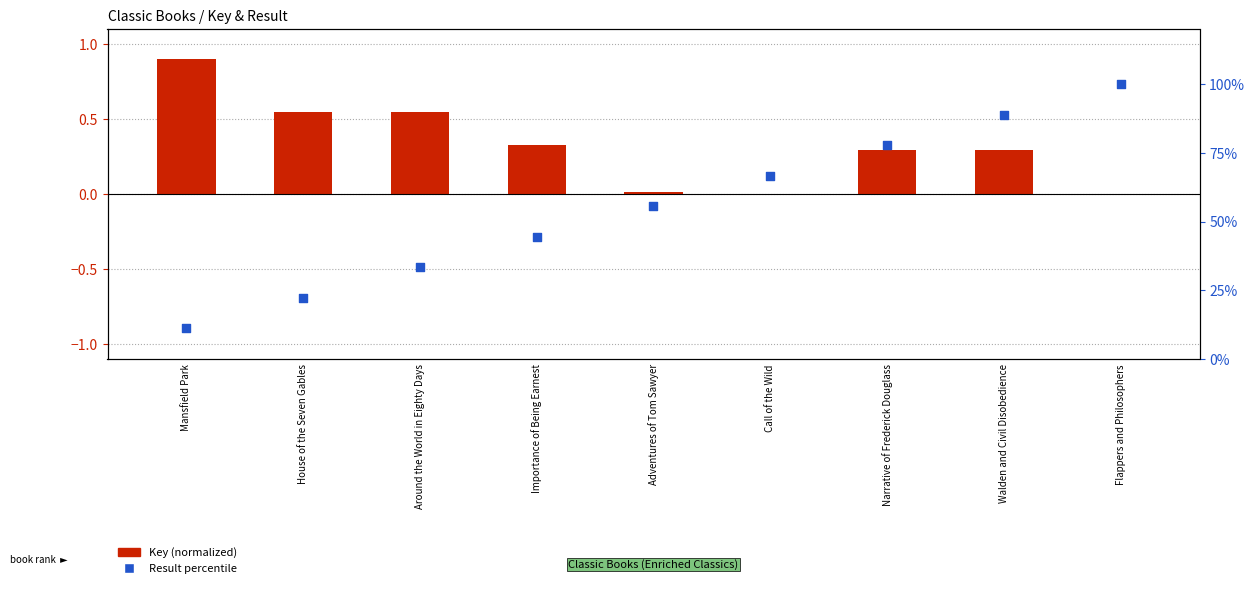

At how many categories does at least one series exceed 50?

5